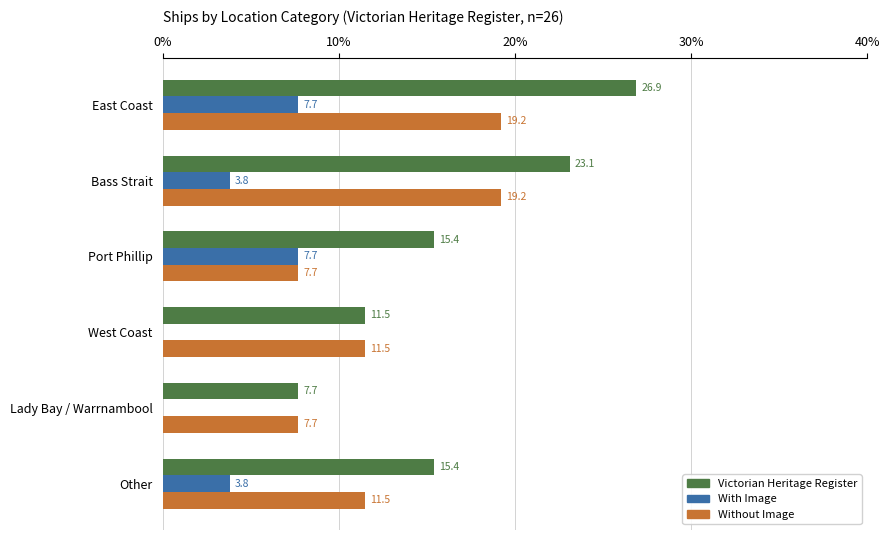

What is the sum of the Victorian Heritage Register values at Bass Strait and Port Phillip?

38.5